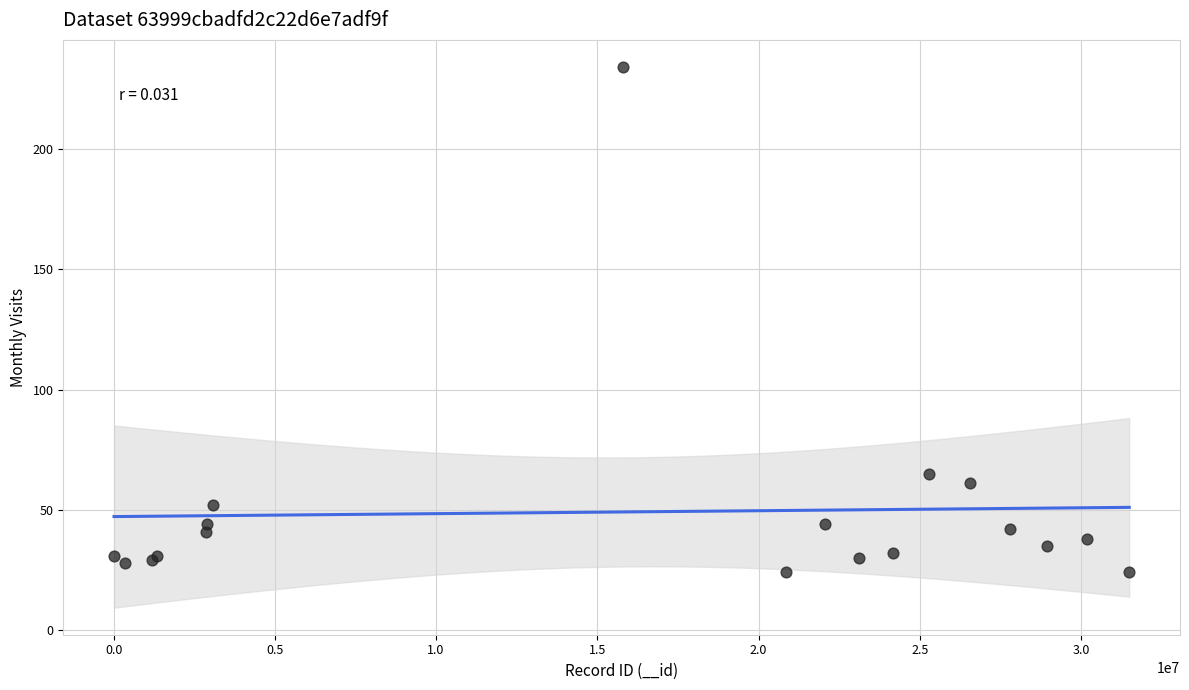

What Y value in the scatter plot is closest to 129?

65